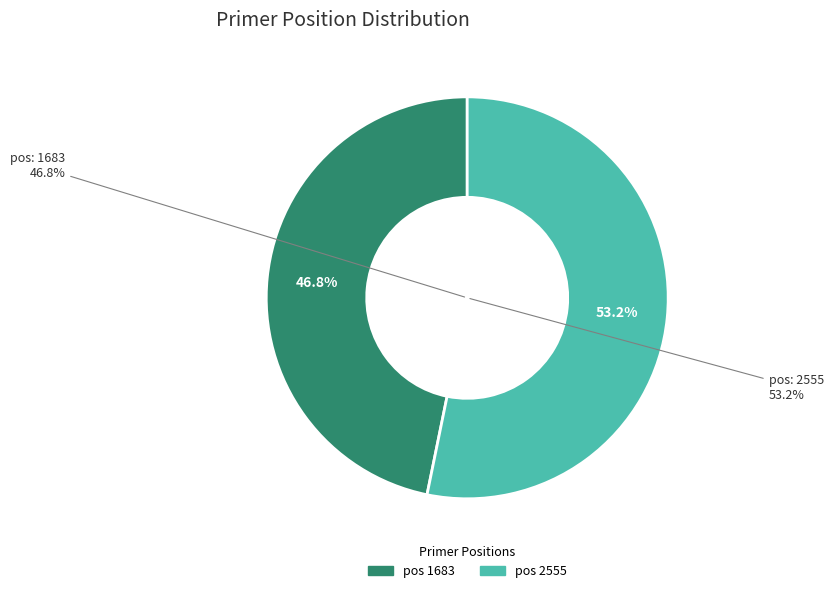

Which category has the smallest portion of the pie?

1683